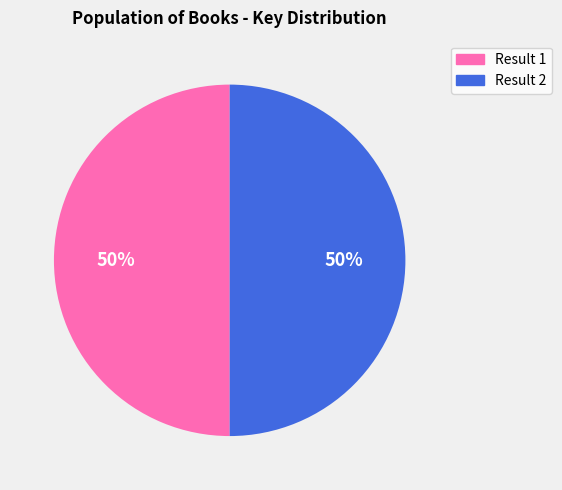

How many slices are in this pie chart?

2